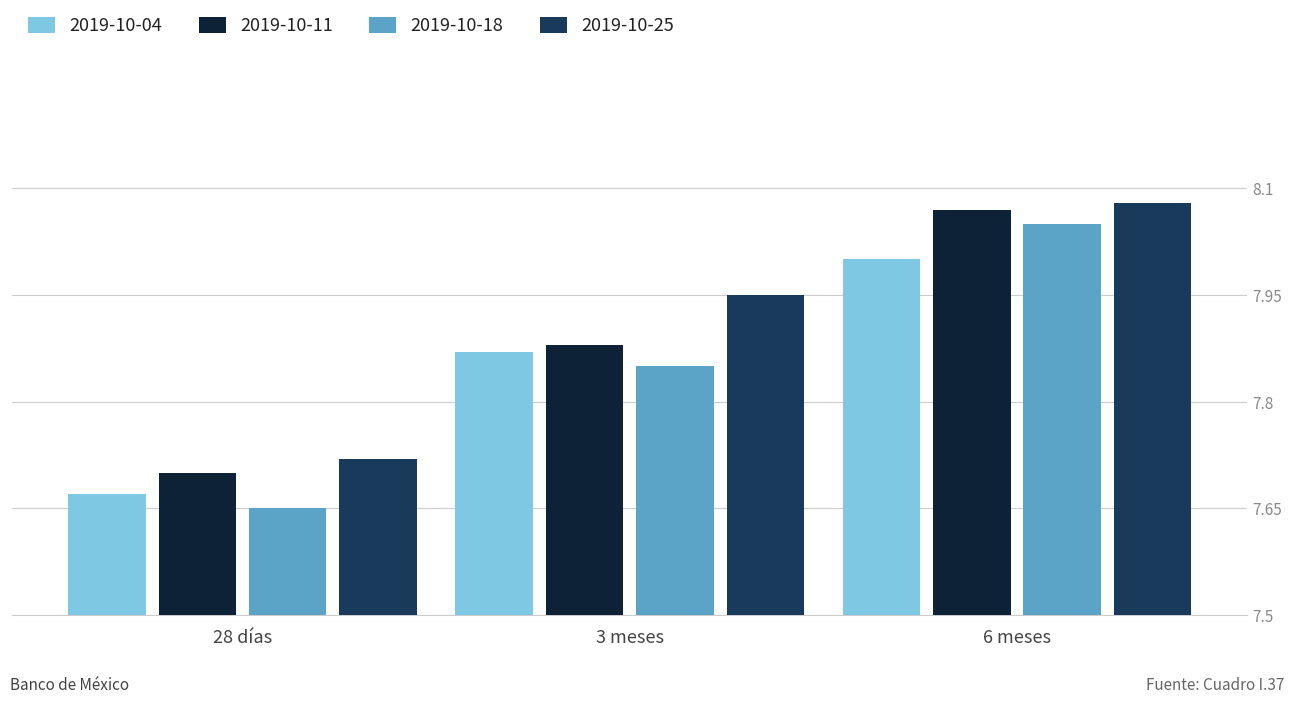

True or false: 2019-10-04 has a value of 7.7 at 28 días.

True